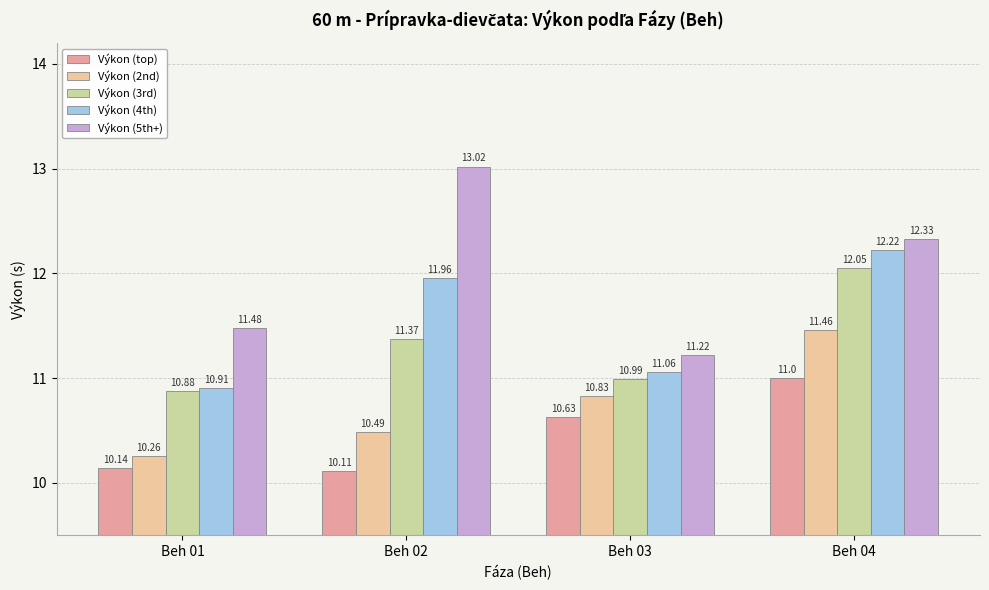

Count the Výkon (2nd) values in the range 10 to 11.

3